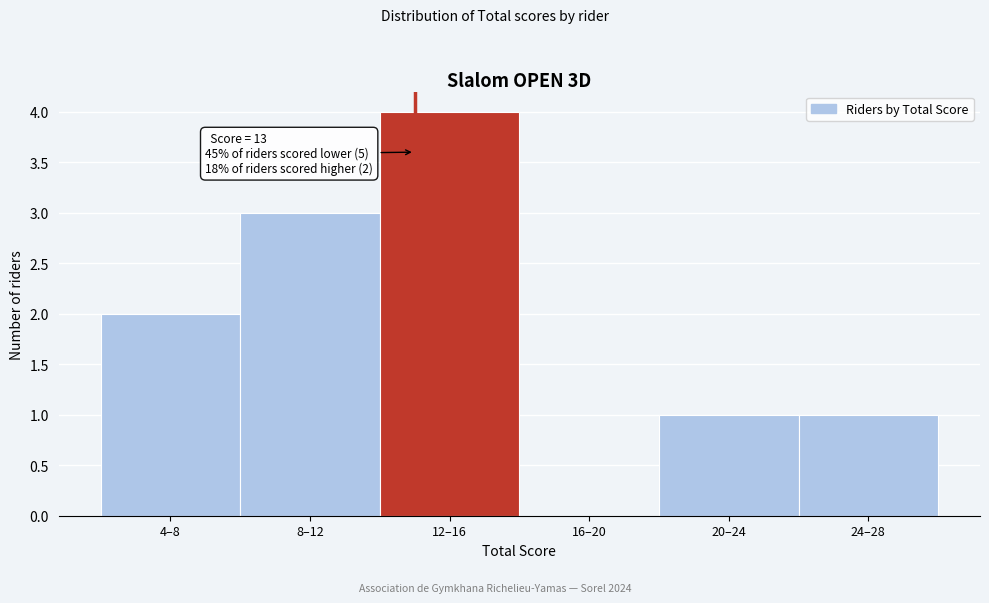

Reading left to right, extract all data points from this chart.

4–8=2	8–12=3	12–16=4	16–20=0	20–24=1	24–28=1